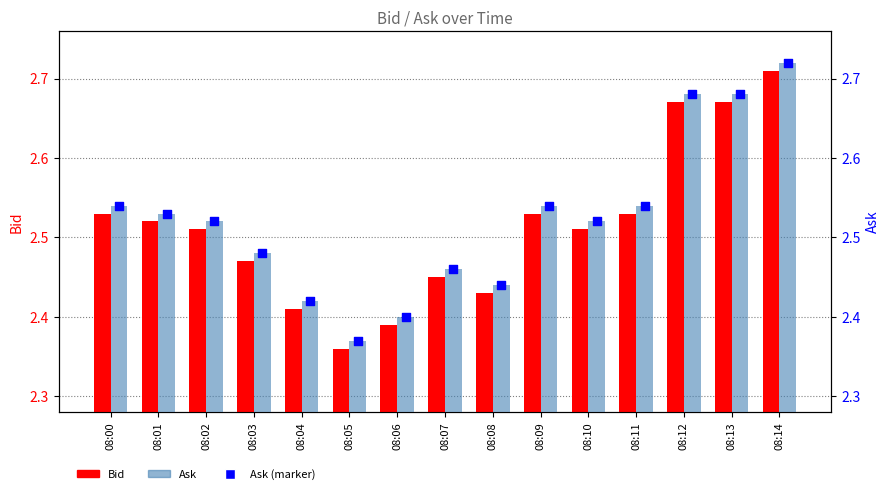

What is the total value across all series at 08:05?

4.7